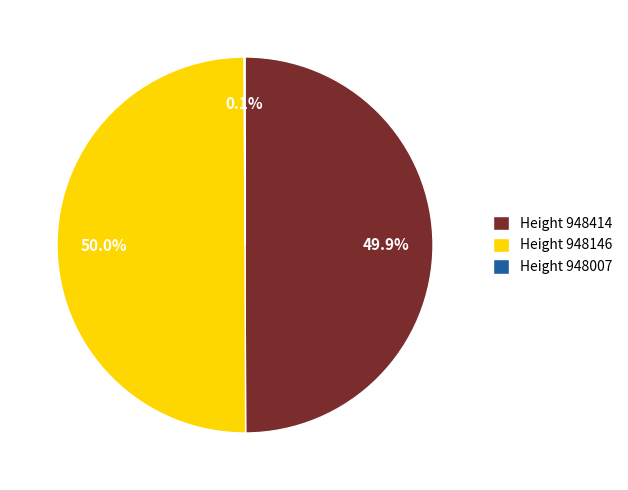

Is the sum of Height 948414 and Height 948146 greater than half?

Yes